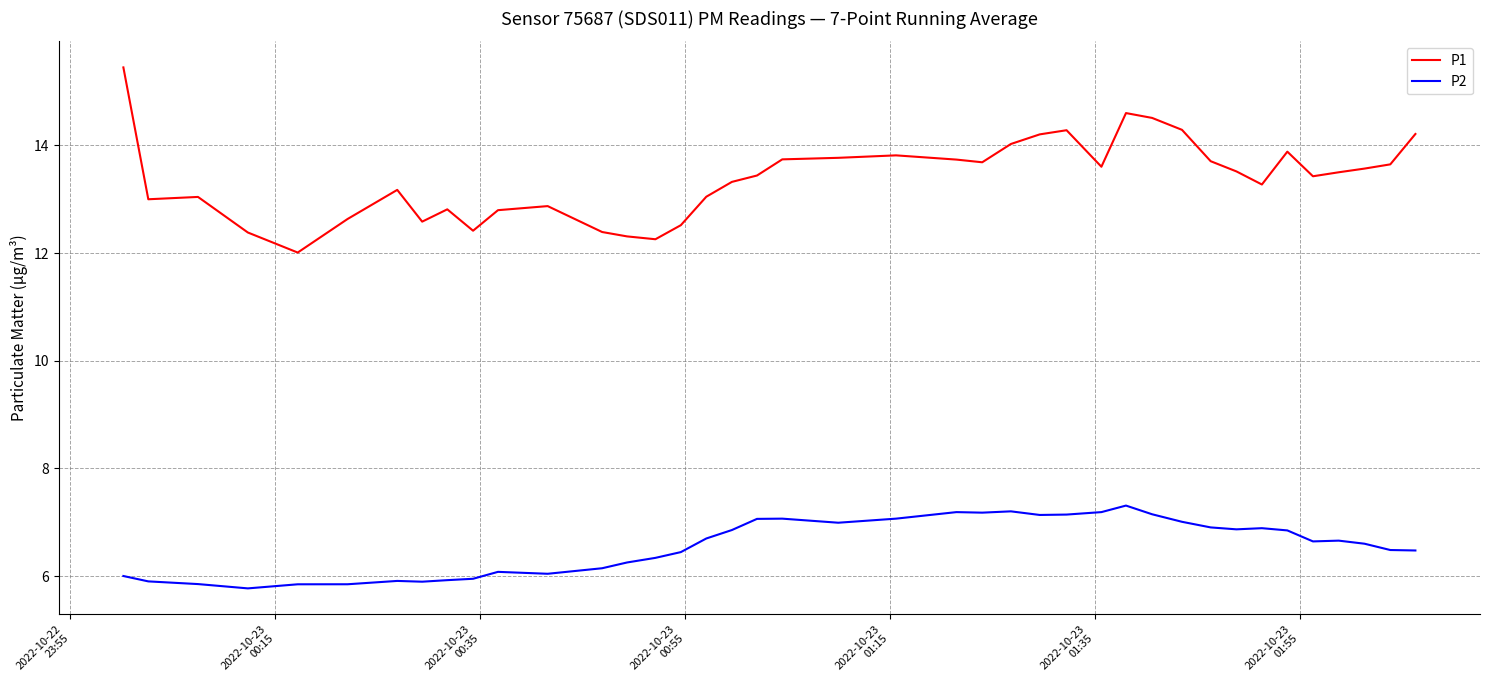

Which series has the largest total across all categories?

P1